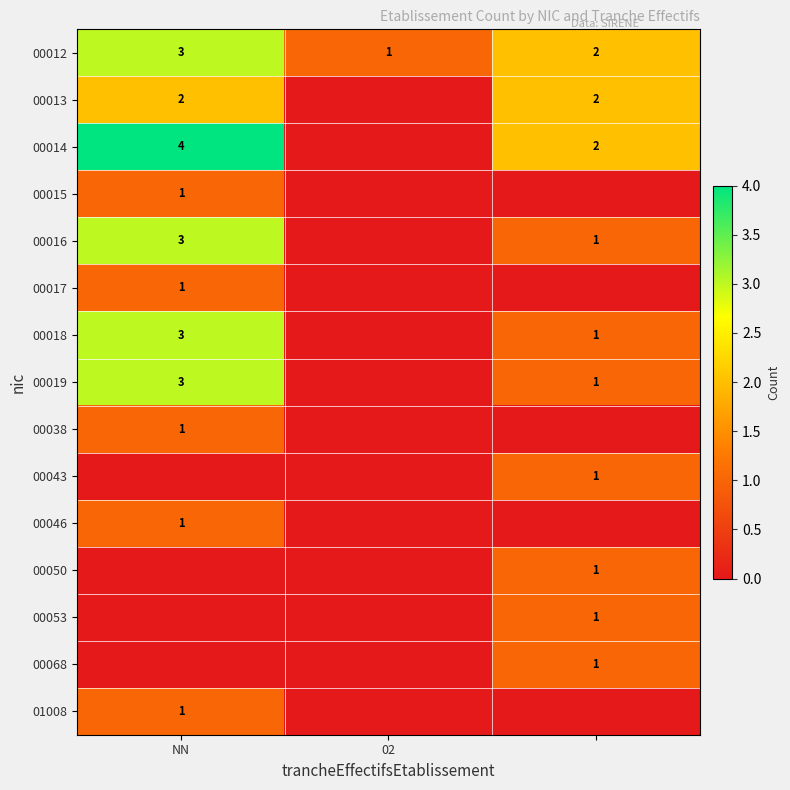

How many 00012 values are between 1 and 3?

3